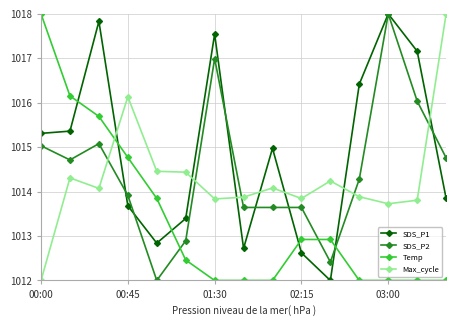

What is the difference between the second highest and minimum values in the SDS_P1 series?

5.8